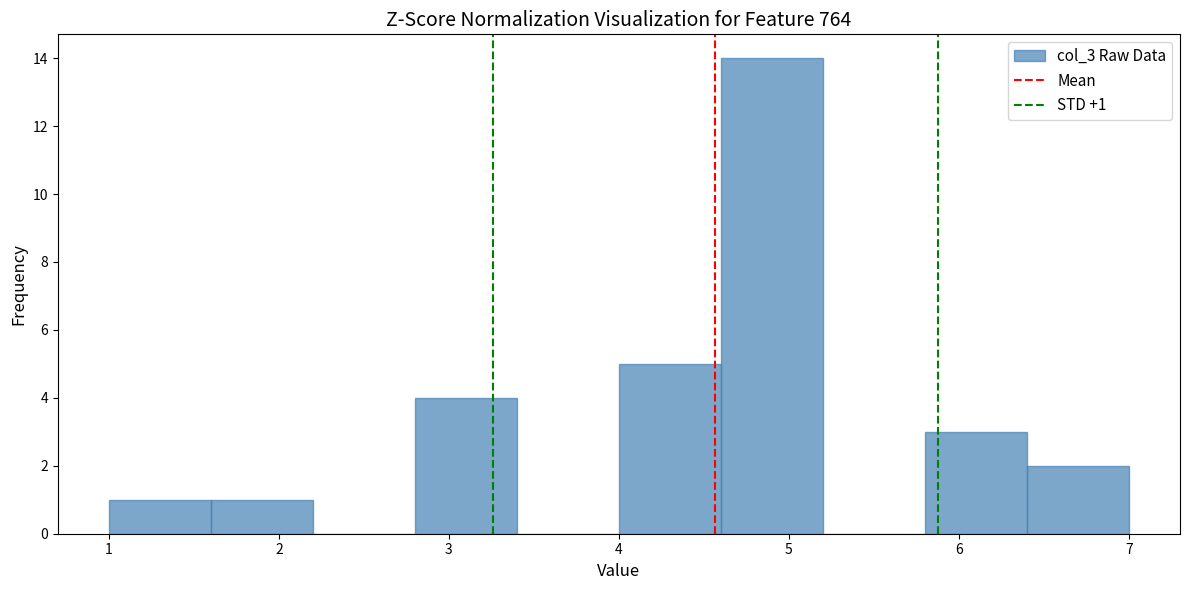

Over which range of the x-axis is the bar tallest?

4.6 to 5.2